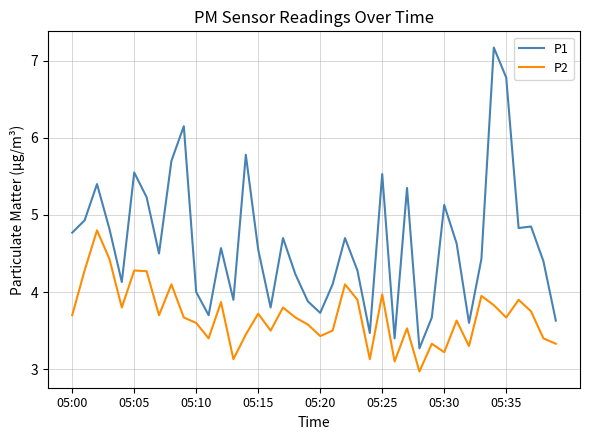

Rank the series by their average value, from lowest to highest.

P2, P1